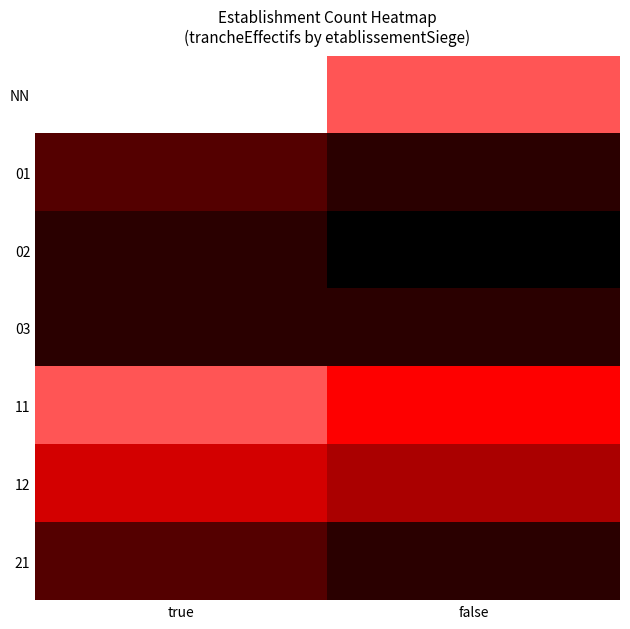

What is the difference between the highest and lowest values at false?

0.7